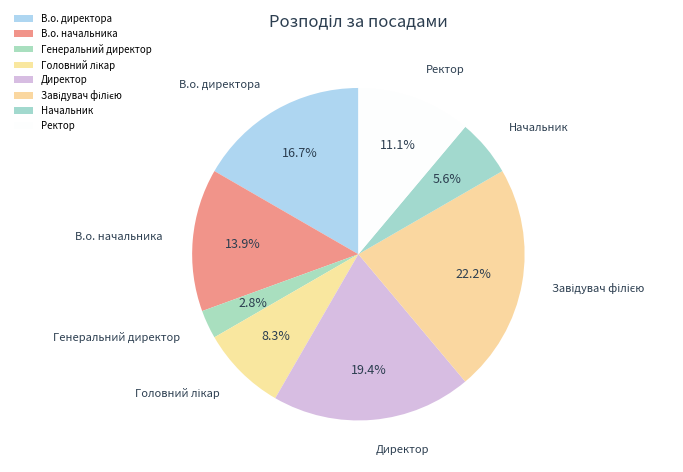

What percentage is the Генеральний директор slice, to the nearest percent?

3%